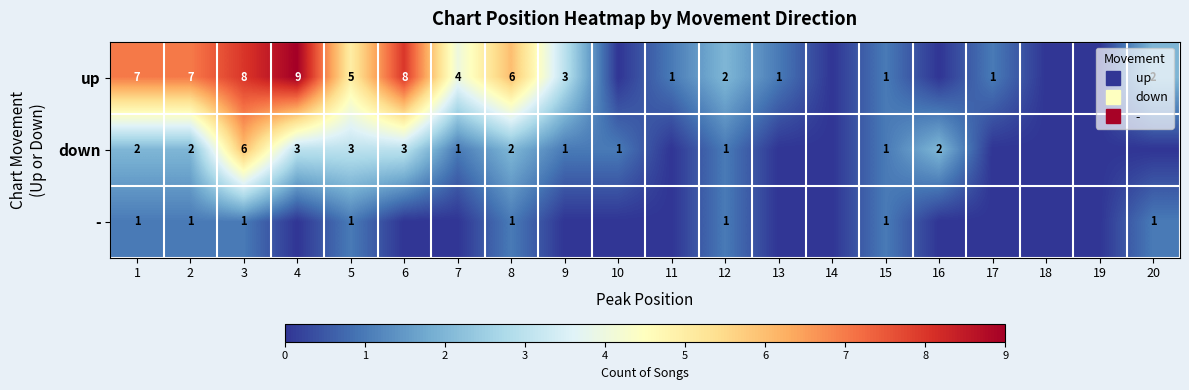

At which category is the sum across all series the highest?

3